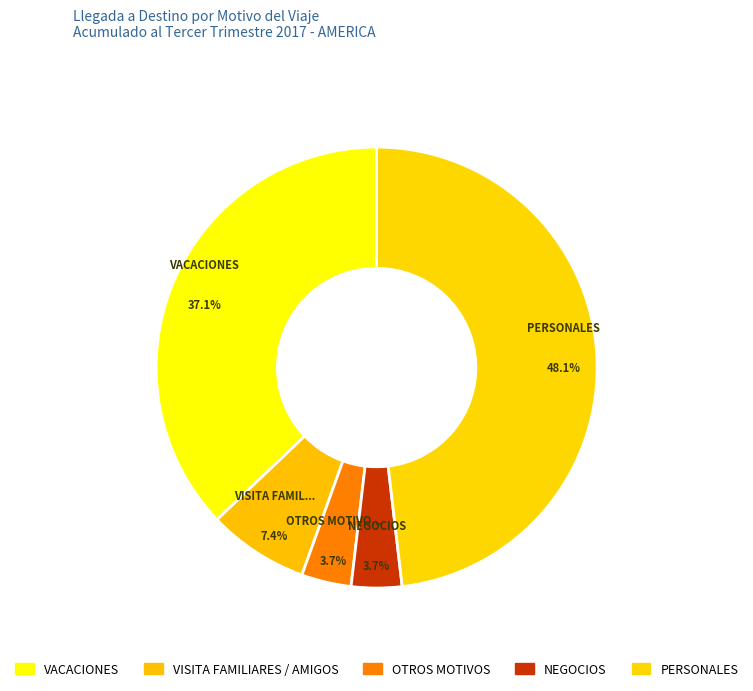

How many segments does this pie chart have?

5